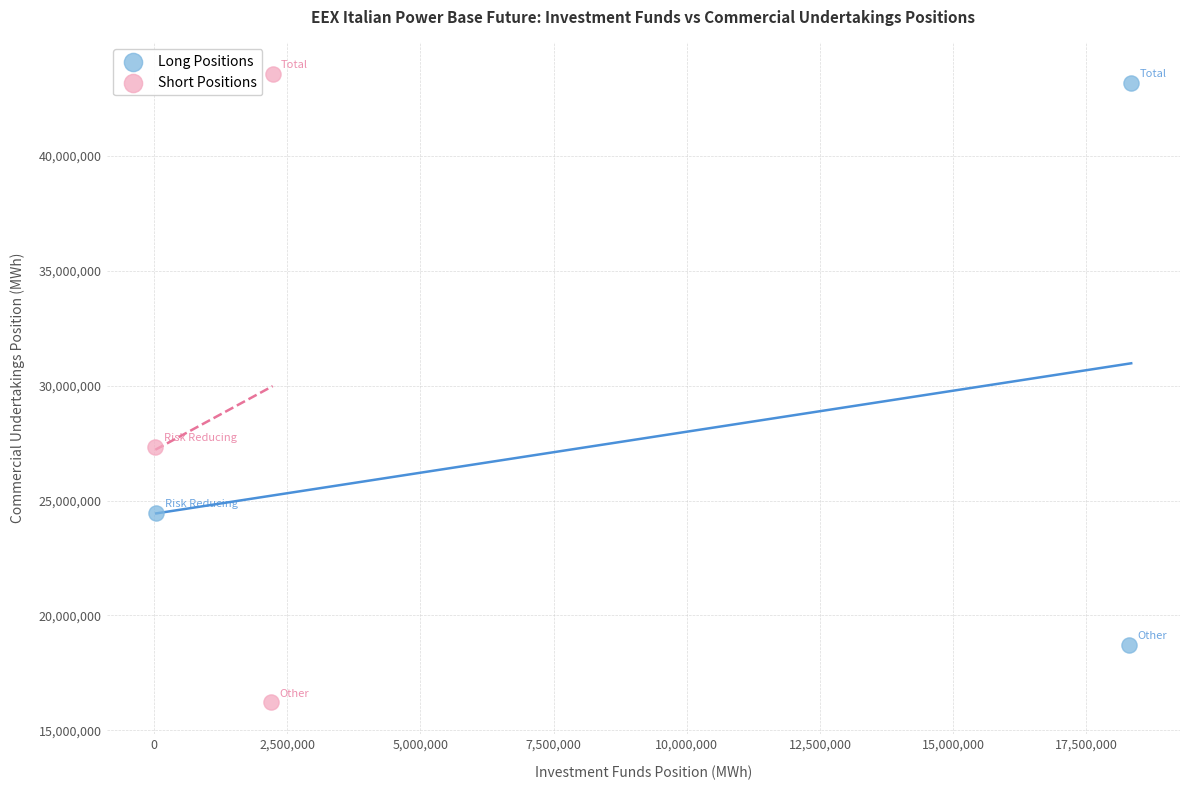

Which series has the widest spread of Y values?

Short Positions